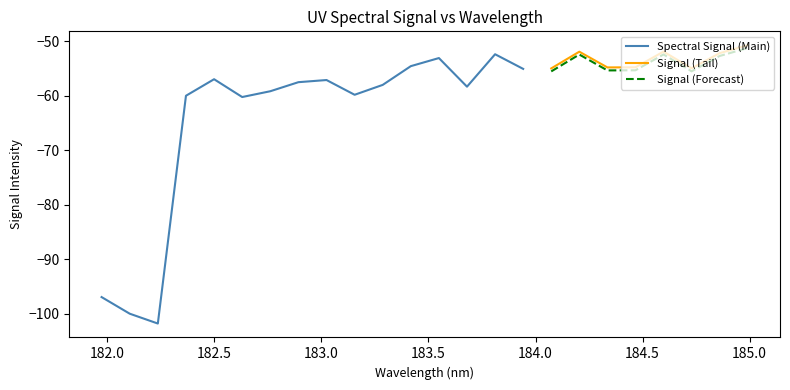

Reading left to right, transcribe all the data shown in this chart.

-96.9	-100.0	-101.8	-60.0	-57.0	-60.3	-59.2	-57.5	-57.1	-59.8	-58.0	-54.6	-53.1	-58.4	-52.4	-55.1	-55.0	-51.9	-54.8	-54.8	-51.9	-55.0	-52.2	-50.8